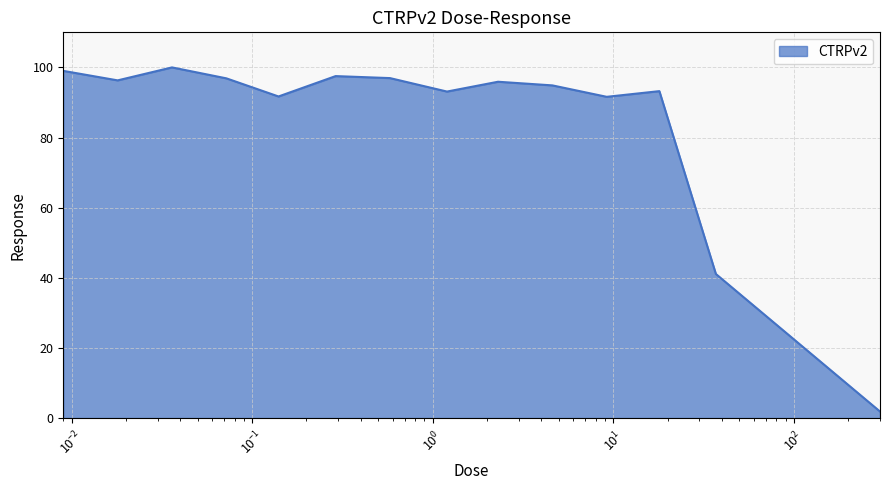

What is the maximum value shown in the chart?

100.0